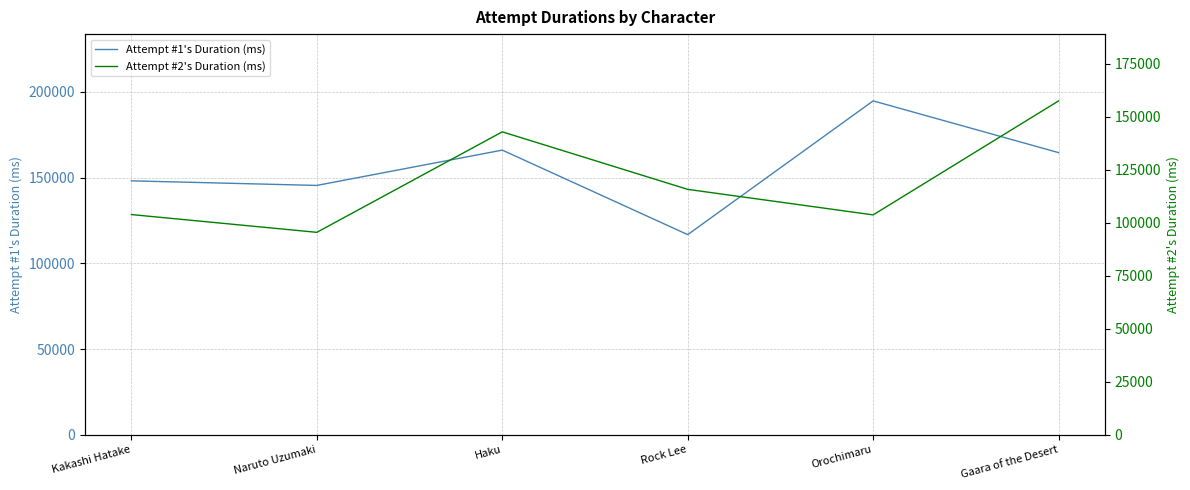

Is the value of Attempt #1's Duration (ms) at Gaara of the Desert greater than the value of Attempt #2's Duration (ms) at Kakashi Hatake?

Yes